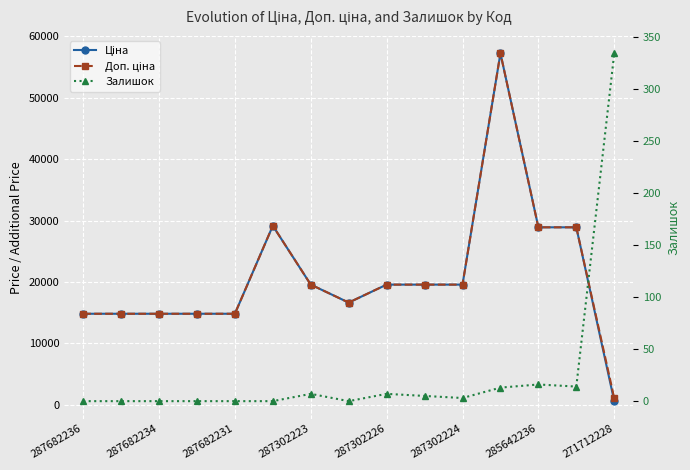

What is the difference between the maximum and second lowest values in the Доп. ціна series?

42440.4